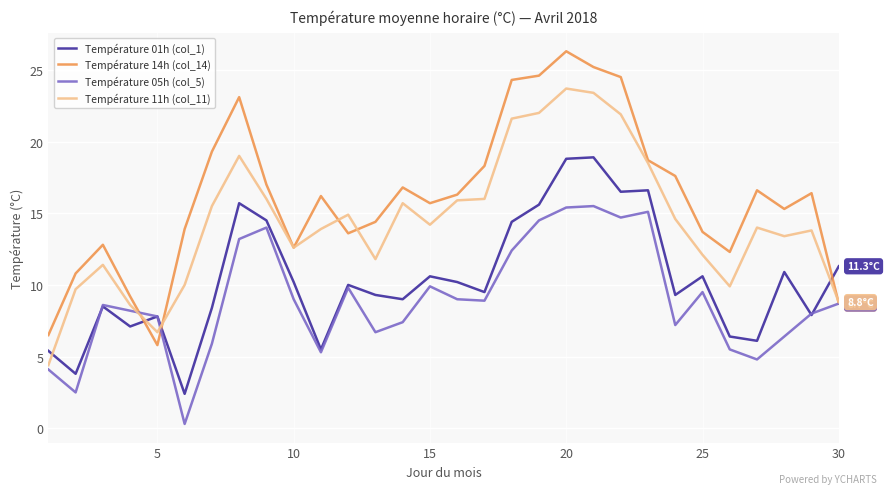

Which series has the largest total across all categories?

Température 14h (col_14)